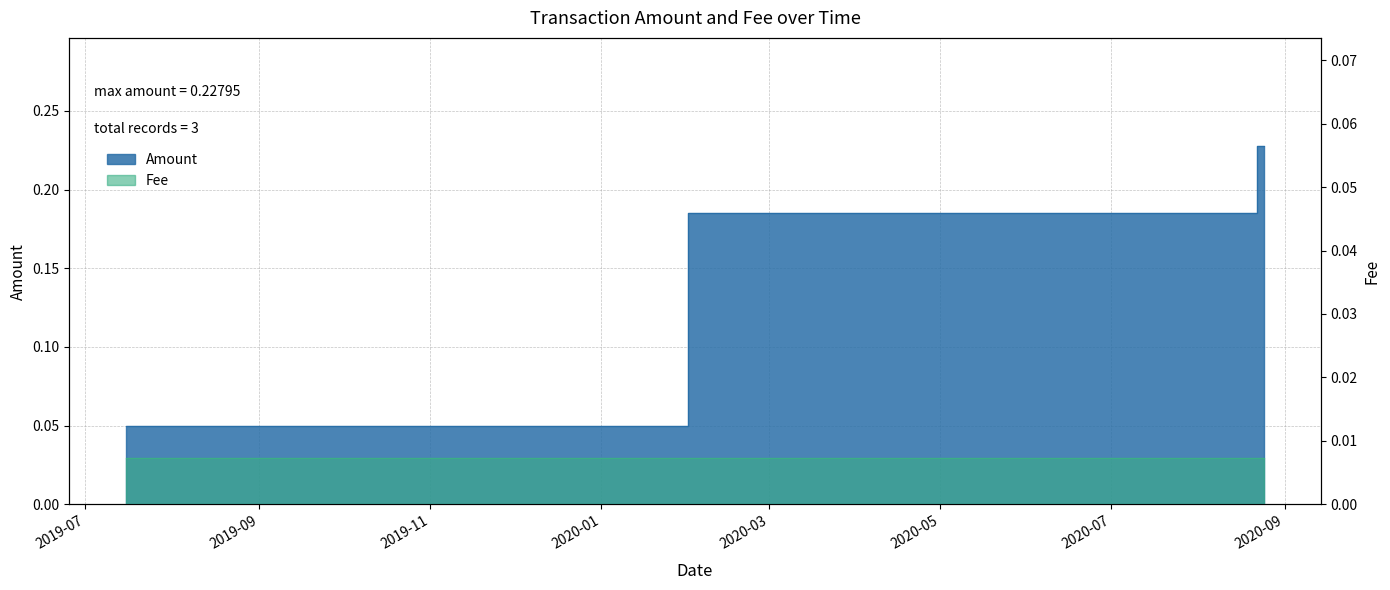

Does the chart display data point markers on the line(s)?

No